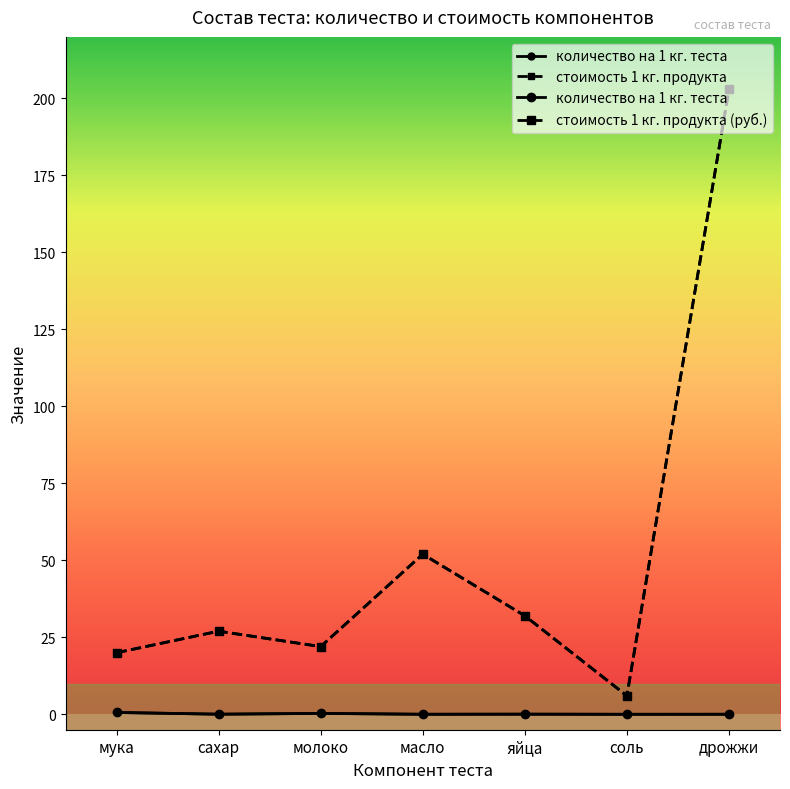

Reading left to right, extract all data points from this chart.

количество на 1 кг. теста: 0.6	0.0	0.3	0.0	0.1	0.0	0.0
стоимость 1 кг. продукта: 20.0	27.0	22.0	52.0	32.0	6.0	203.0